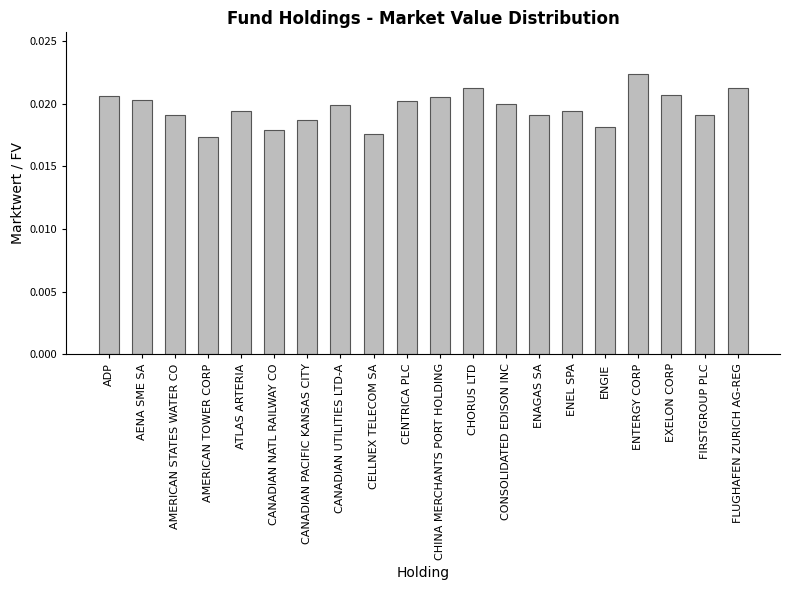

What position from the right is ENTERGY CORP?

4